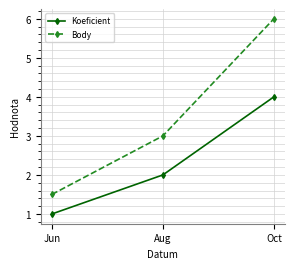

What is the difference between the Body values at Oct and Aug?

3.0